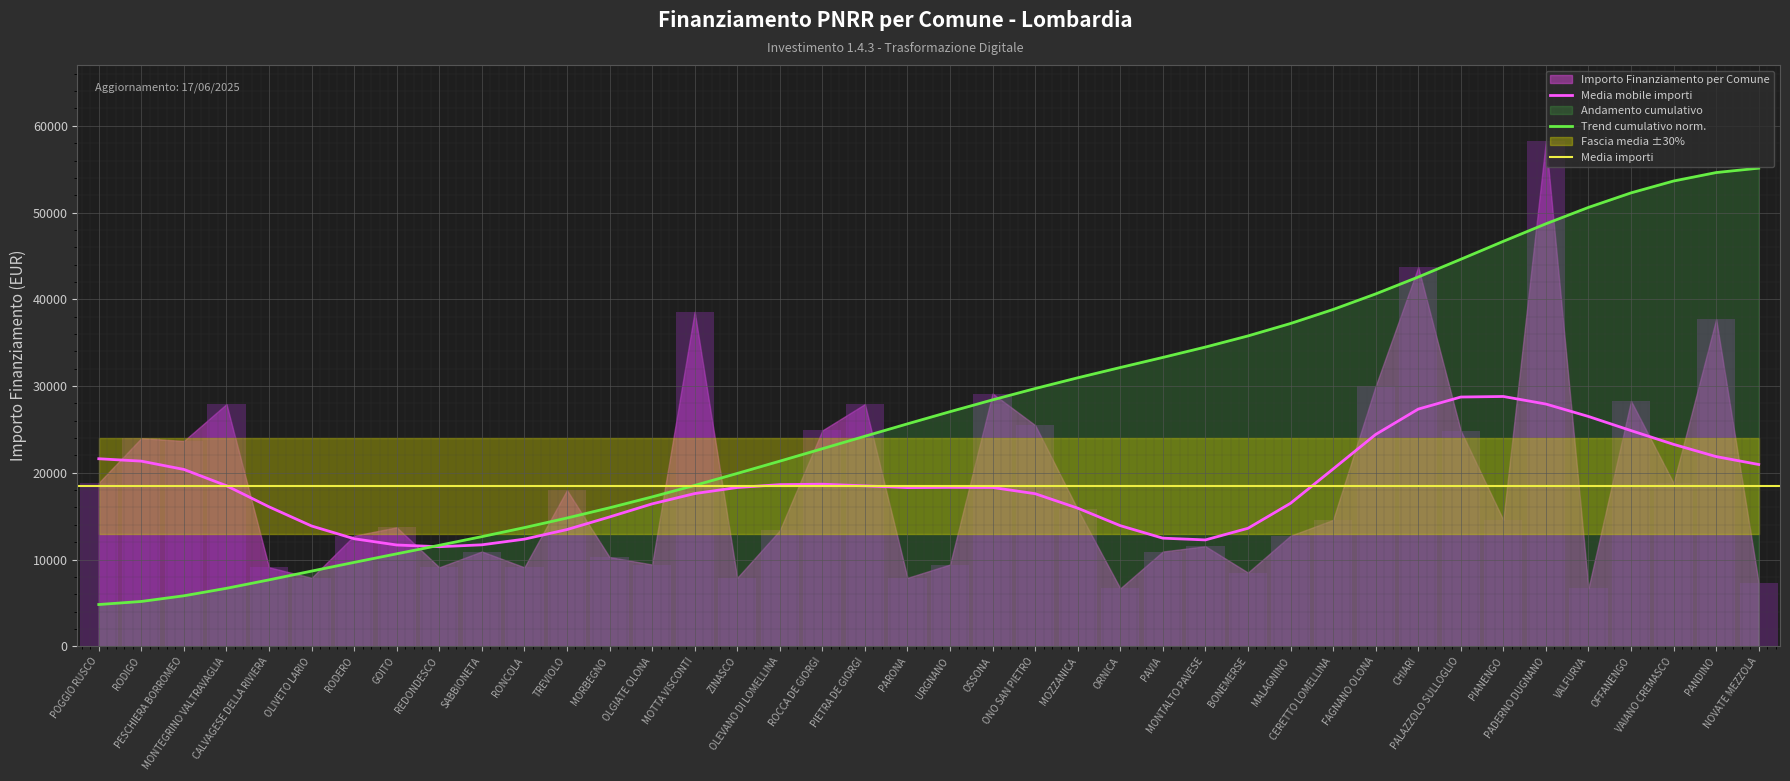

What is the difference between the second highest and second lowest values?

37030